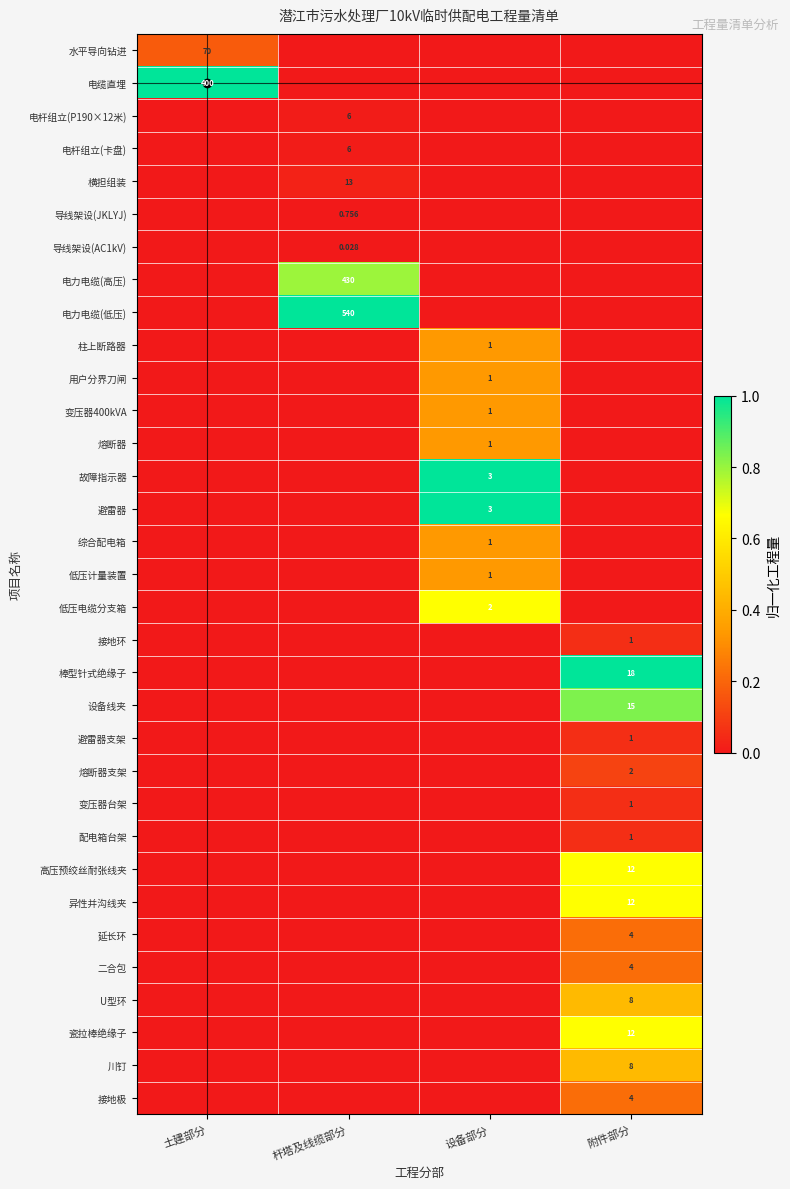

What is the greatest value displayed?

1.0